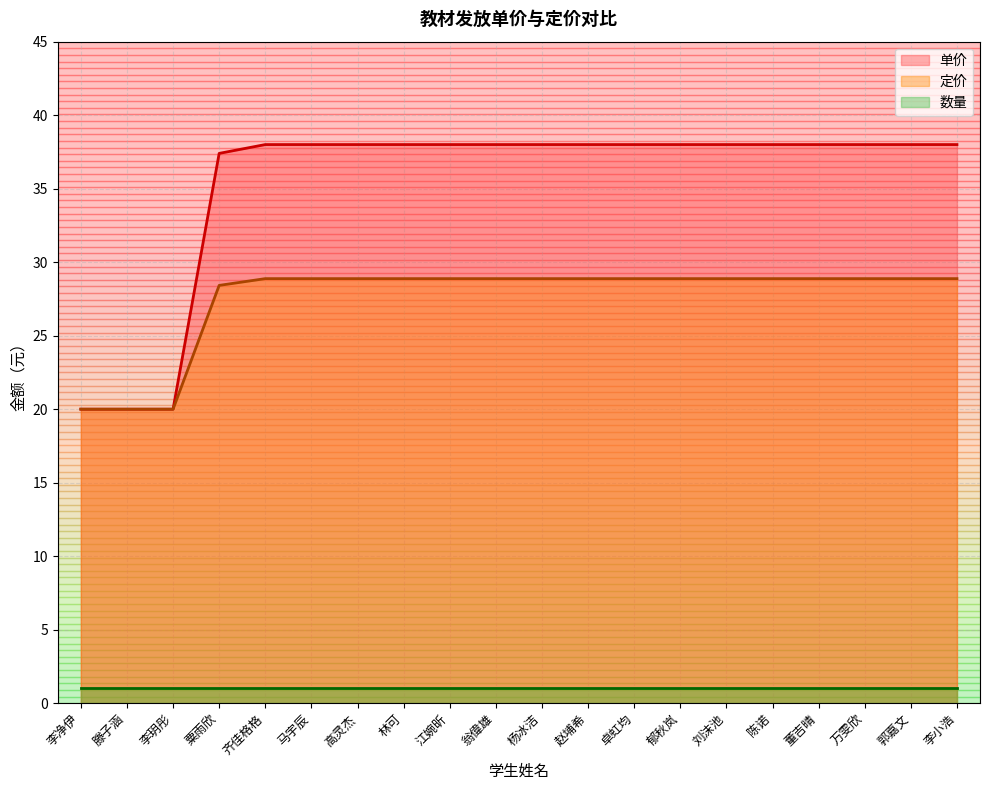

Does the chart display data point markers on the line(s)?

No